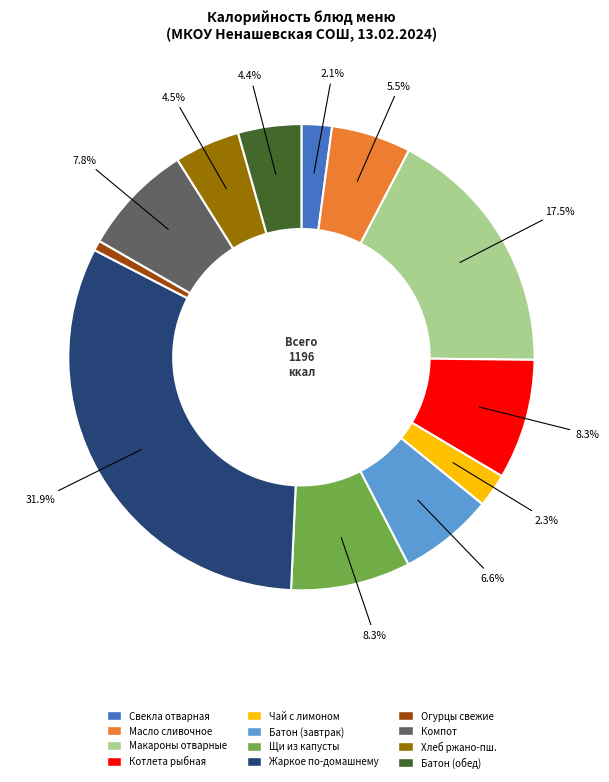

What is the largest slice in the pie chart?

Жаркое по-домашнему